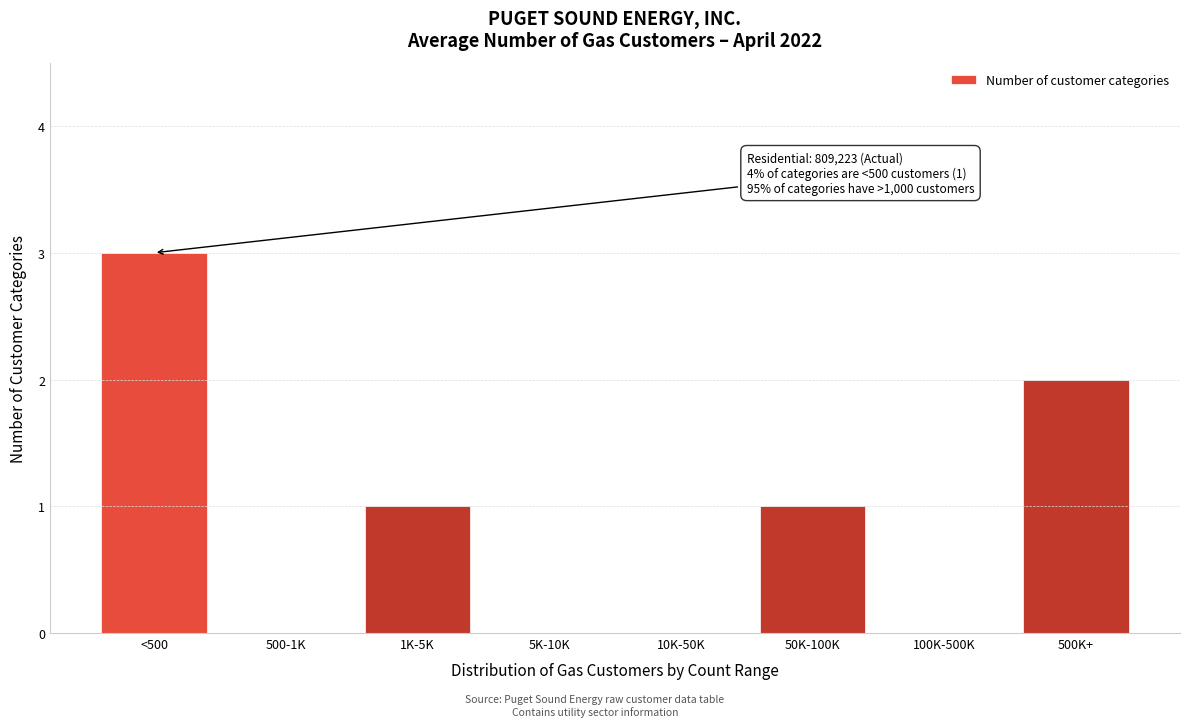

Reading left to right, transcribe all the data shown in this chart.

<500=3	500-1K=0	1K-5K=1	5K-10K=0	10K-50K=0	50K-100K=1	100K-500K=0	500K+=2